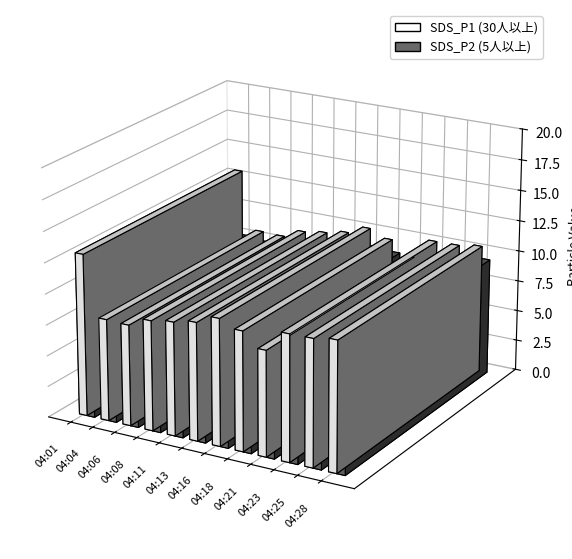

How many bars are there in each group?

2